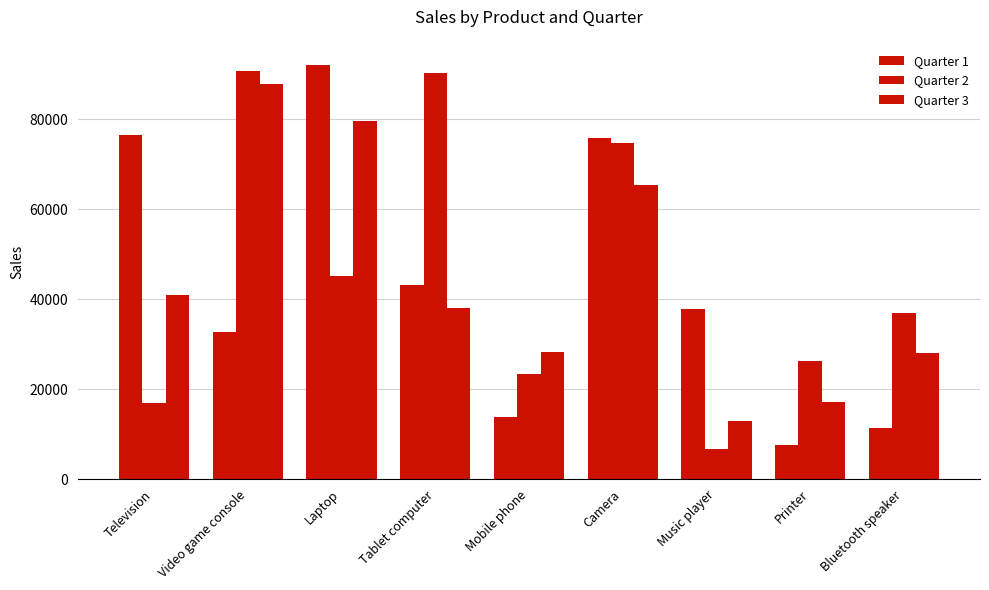

Is it true that Quarter 3 equals 53583.5 at Video game console?

False